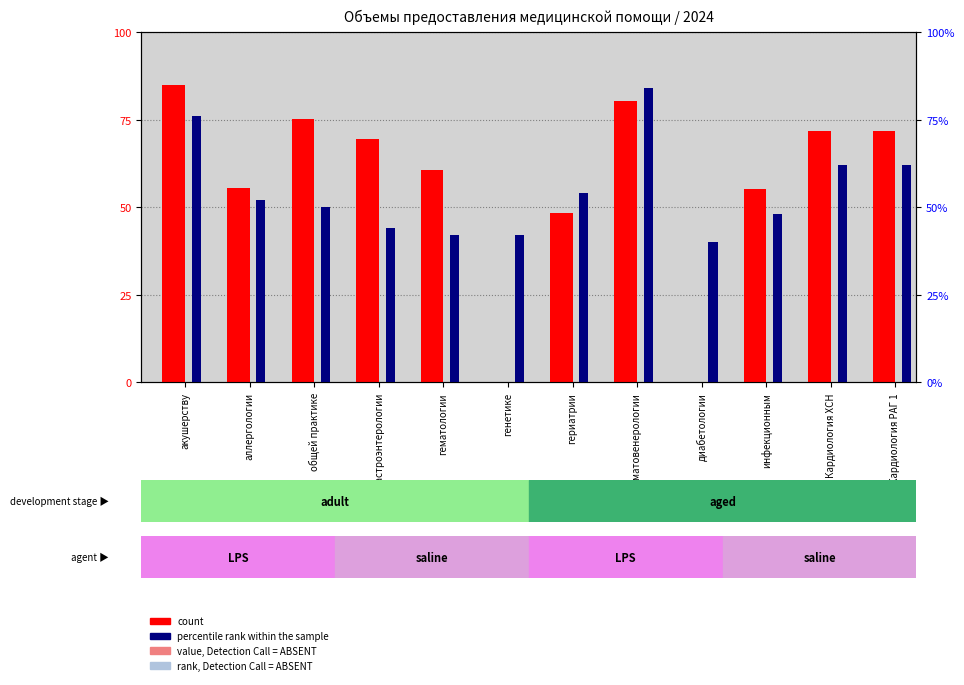

Reading left to right, extract all data points from this chart.

count: 85.0	55.5	75.2	69.4	60.8	0.0	48.4	80.5	0.0	55.3	71.9	71.9
percentile rank within the sample: 76.0	52.0	50.0	44.0	42.0	42.0	54.0	84.0	40.0	48.0	62.0	62.0